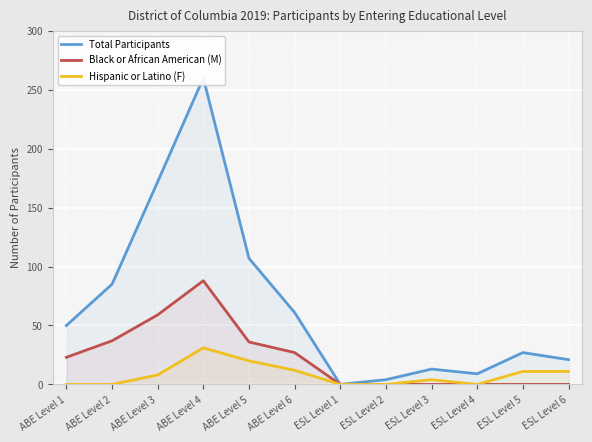

At which label is Hispanic or Latino (F) closest to 15?

ABE Level 6